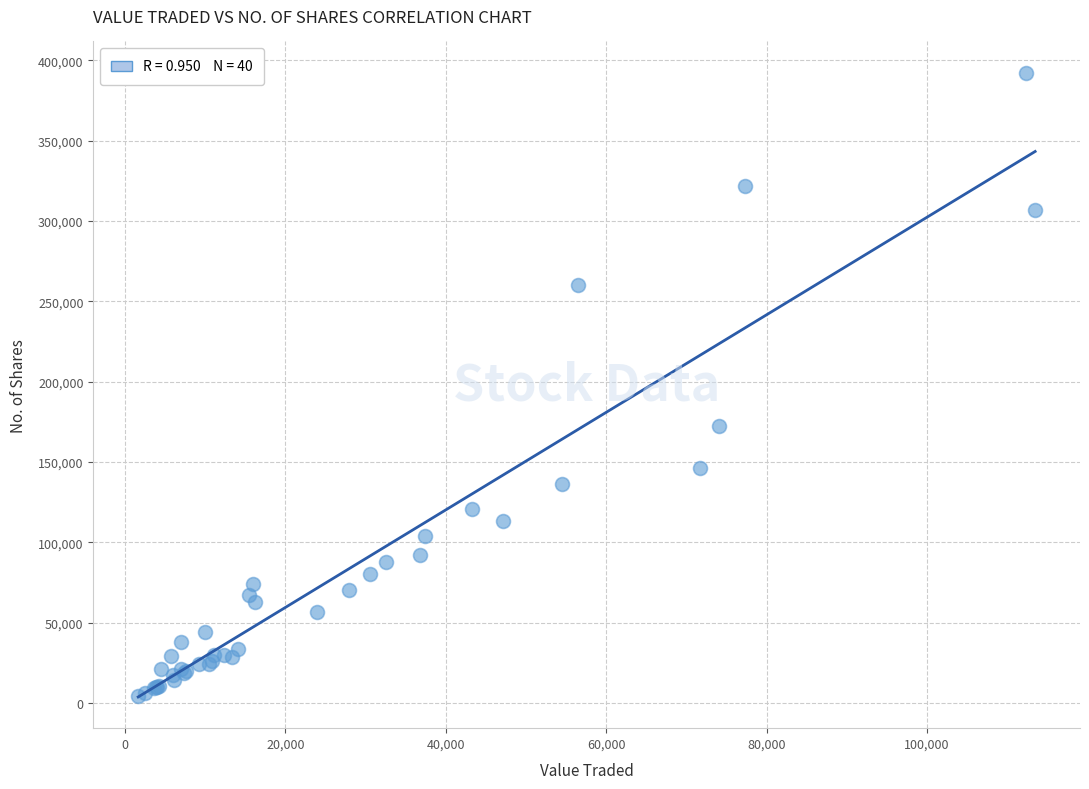

What Y value in the scatter plot is closest to 198503?

172337